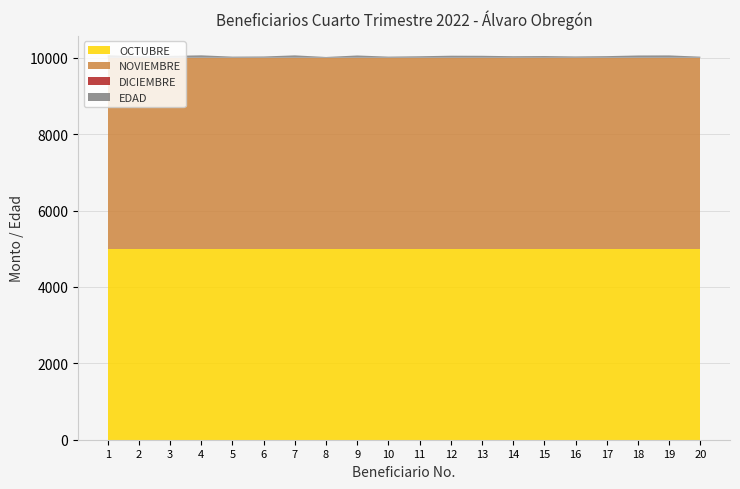

Reading left to right, list all the values displayed in this chart.

OCTUBRE: 1=5000	2=5000	3=5000	4=5000	5=5000	6=5000	7=5000	8=5000	9=5000	10=5000	11=5000	12=5000	13=5000	14=5000	15=5000	16=5000	17=5000	18=5000	19=5000	20=5000
NOVIEMBRE: 1=5000	2=5000	3=5000	4=5000	5=5000	6=5000	7=5000	8=5000	9=5000	10=5000	11=5000	12=5000	13=5000	14=5000	15=5000	16=5000	17=5000	18=5000	19=5000	20=5000
DICIEMBRE: 1=0	2=0	3=0	4=0	5=0	6=0	7=0	8=0	9=0	10=0	11=0	12=0	13=0	14=0	15=0	16=0	17=0	18=0	19=0	20=0
EDAD: 1=68	2=37	3=50	4=64	5=30	6=34	7=63	8=21	9=60	10=30	11=40	12=54	13=52	14=41	15=45	16=35	17=43	18=60	19=62	20=29